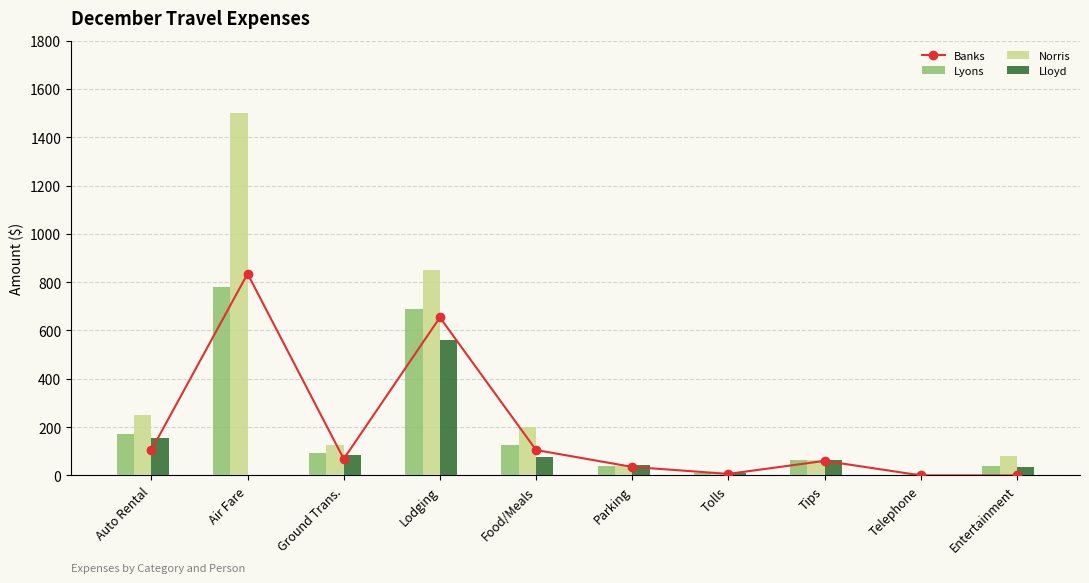

At how many categories does at least one series exceed 728?

2